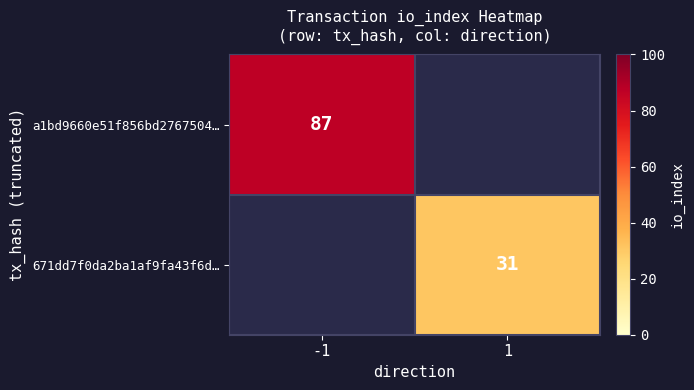

The value of a1bd9660e51f856bd2767504… at -1 is 87. True or false?

True